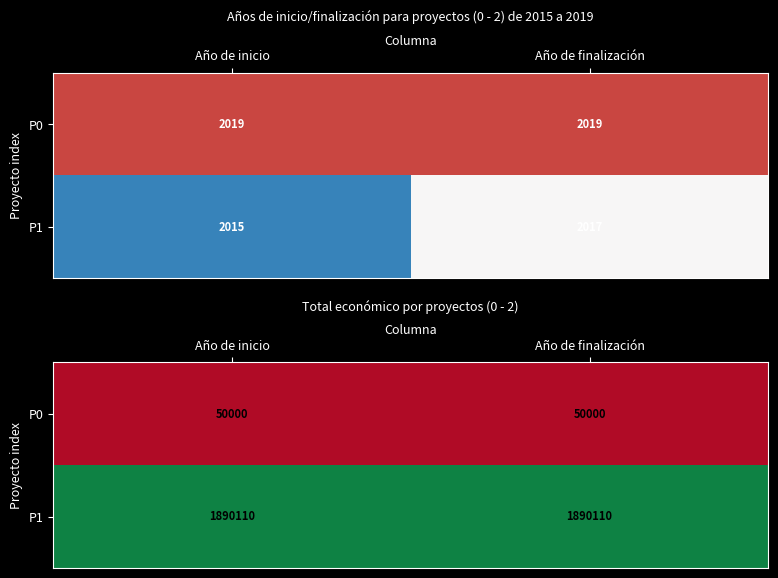

True or false: P0 has a value of 12907 at Año de inicio.

False